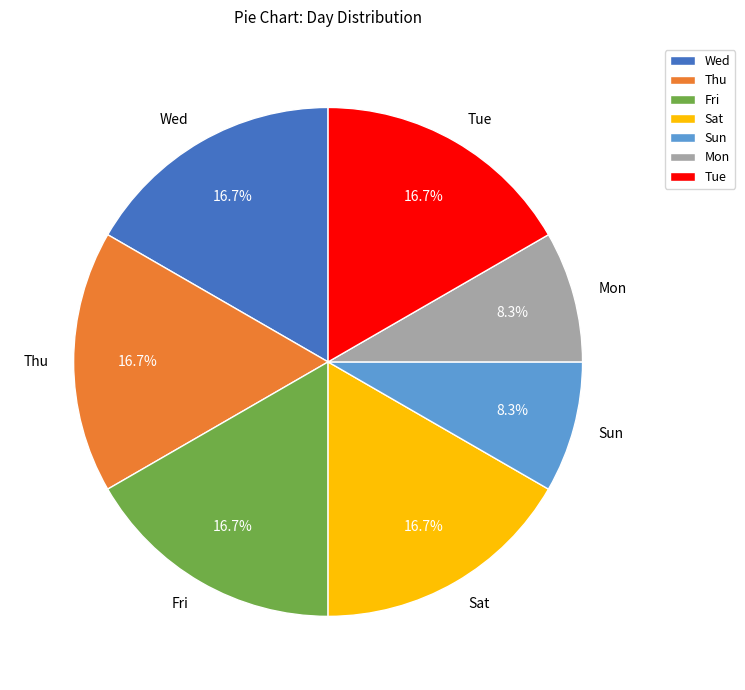

Does Wed account for over 50% of the chart?

No